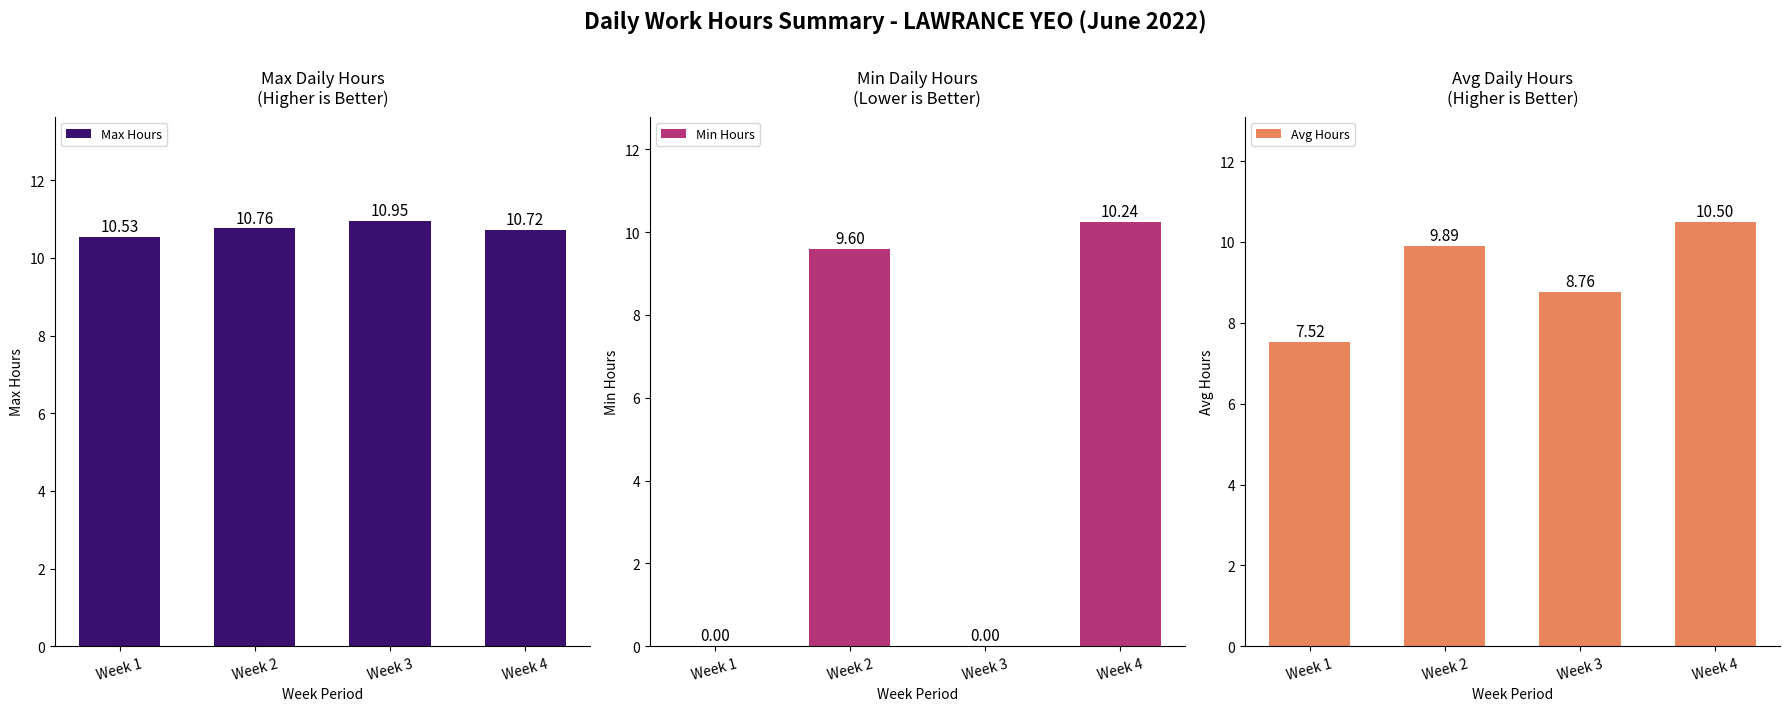

Is the value of Max Hours at Week 1 greater than the value of Min Hours at Week 1?

Yes